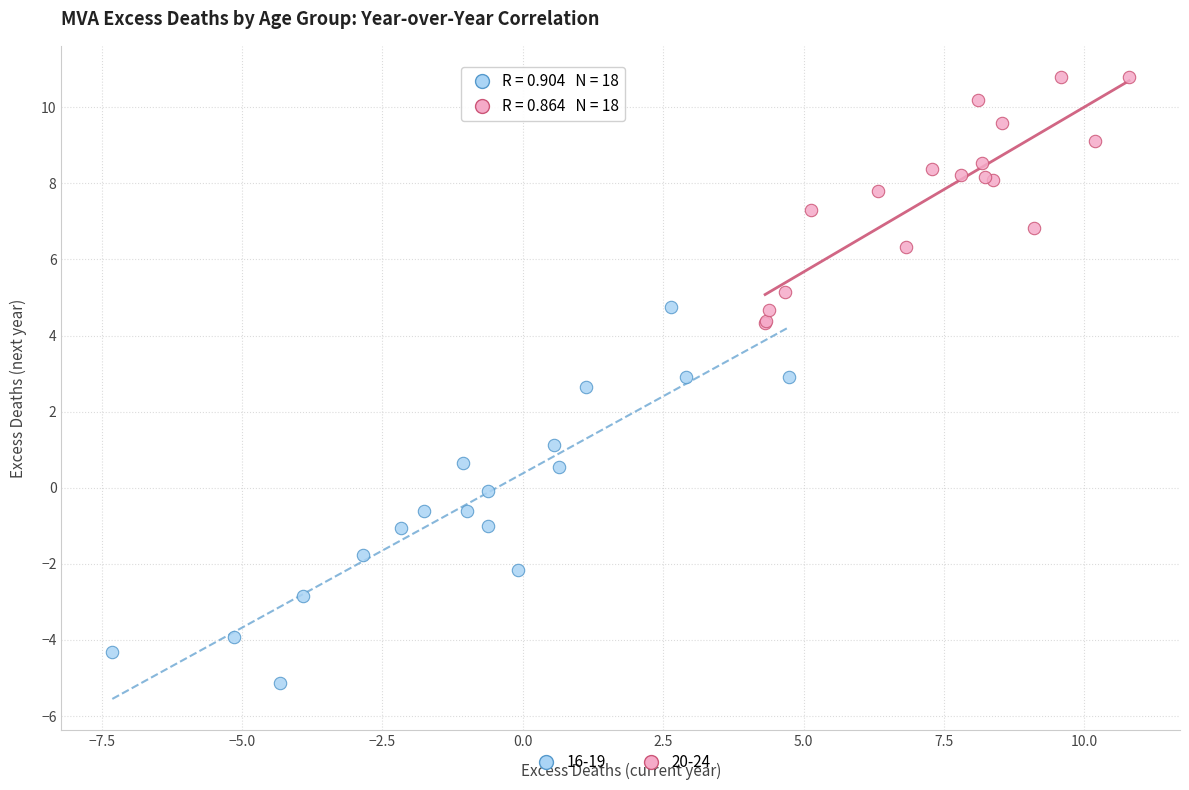

Which series has the widest spread of Y values?

16-19